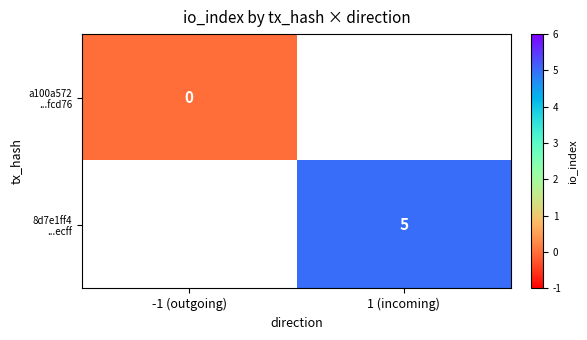

The 8d7e1ff4 ...ecff series shows 5.0 at 1 (incoming). True or false?

True